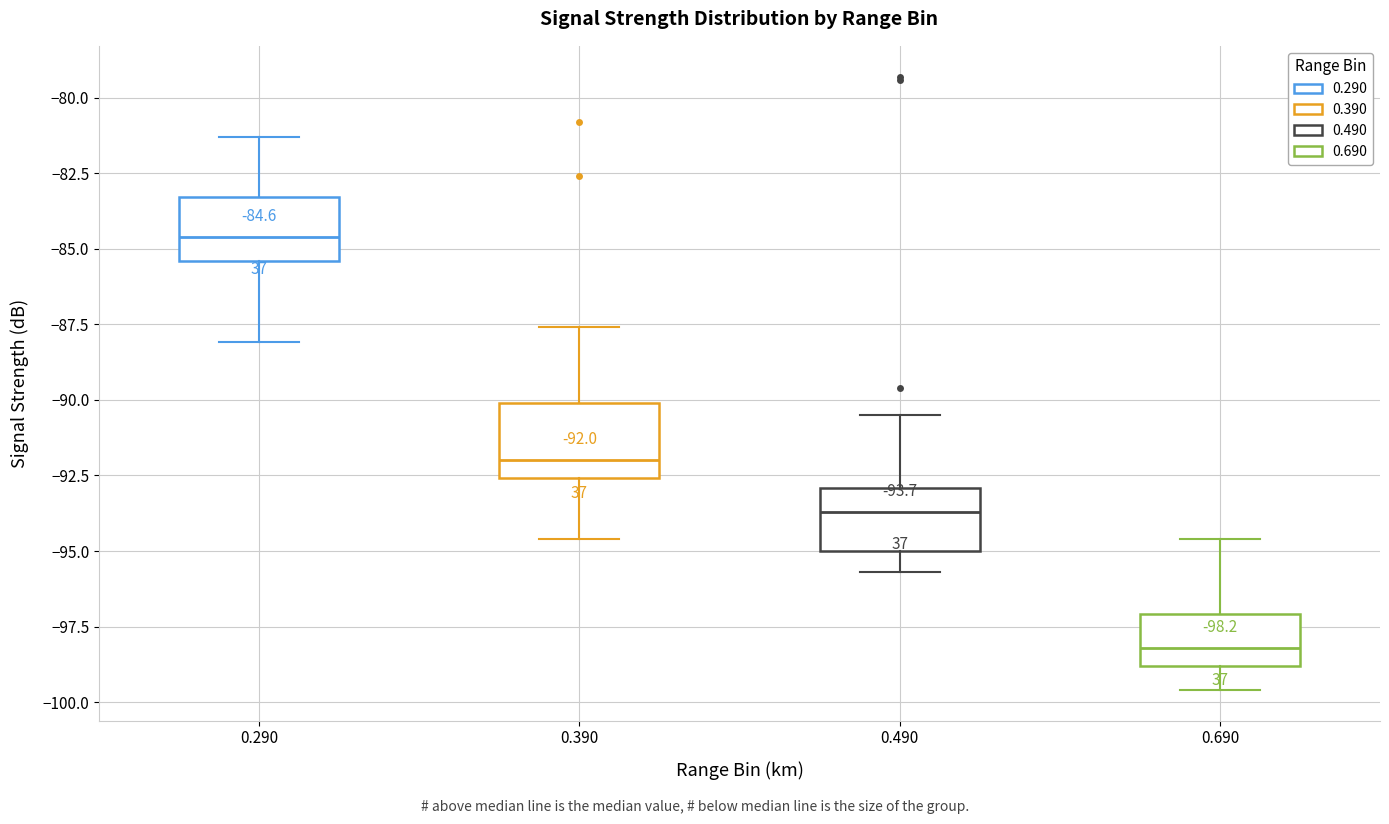

Which box's median line is the highest?

0.290